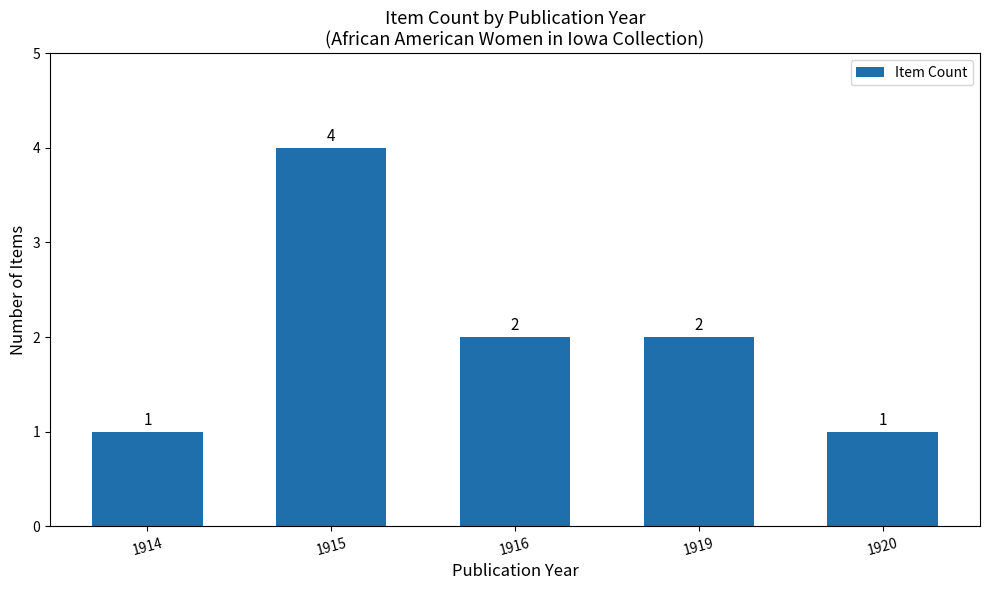

What is the greatest value displayed?

4